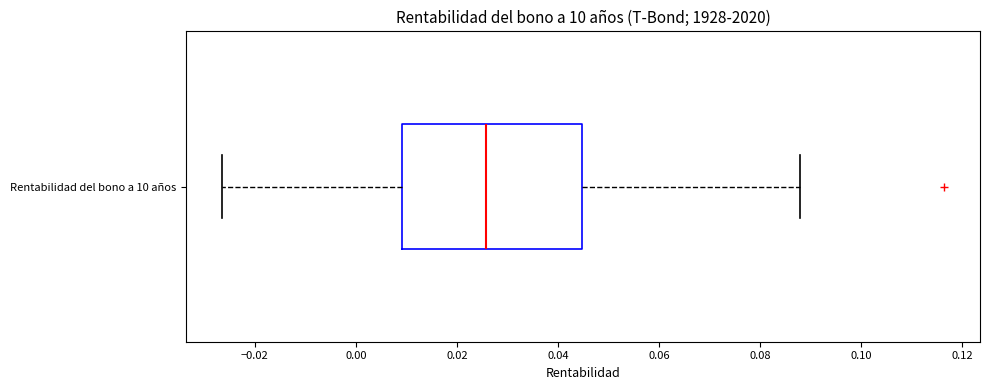

Where is the left edge of the box for Rentabilidad del bono a 10 años on the x-axis? The values are not printed on the chart, so give them approximately, as read against the axis.

0.010